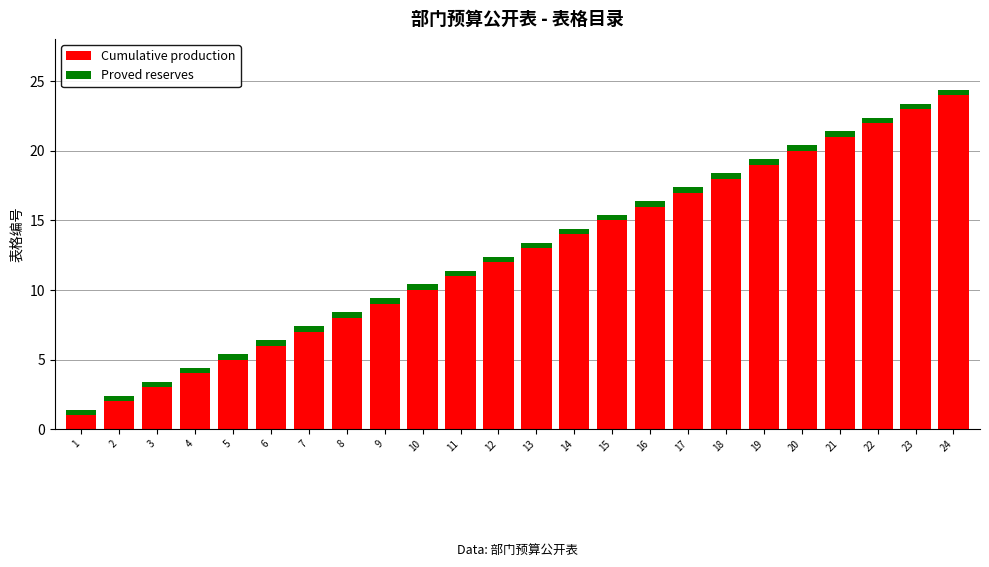

What is the total value across all series at 2?

2.4